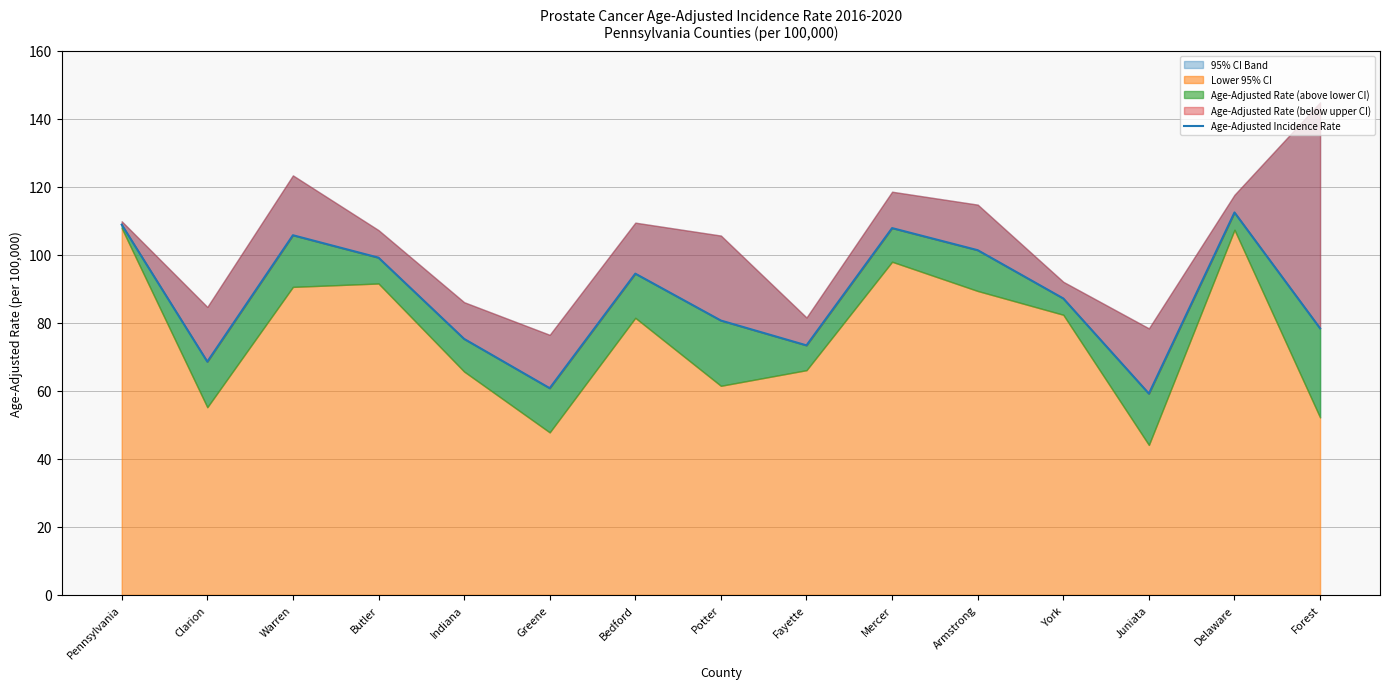

Rank the categories by value from highest to lowest.

Delaware, Pennsylvania, Mercer, Warren, Armstrong, Butler, Bedford, York, Potter, Forest, Indiana, Fayette, Clarion, Greene, Juniata